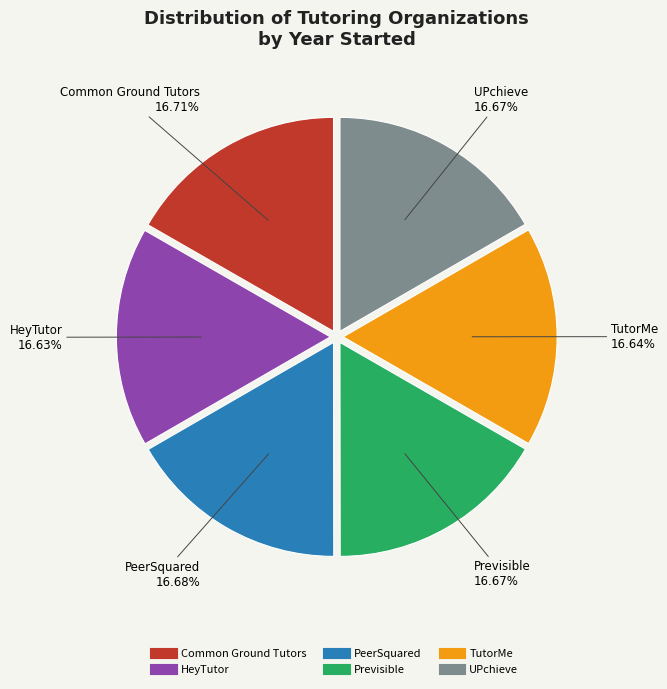

What percentage is the Common Ground Tutors slice, to the nearest percent?

17%